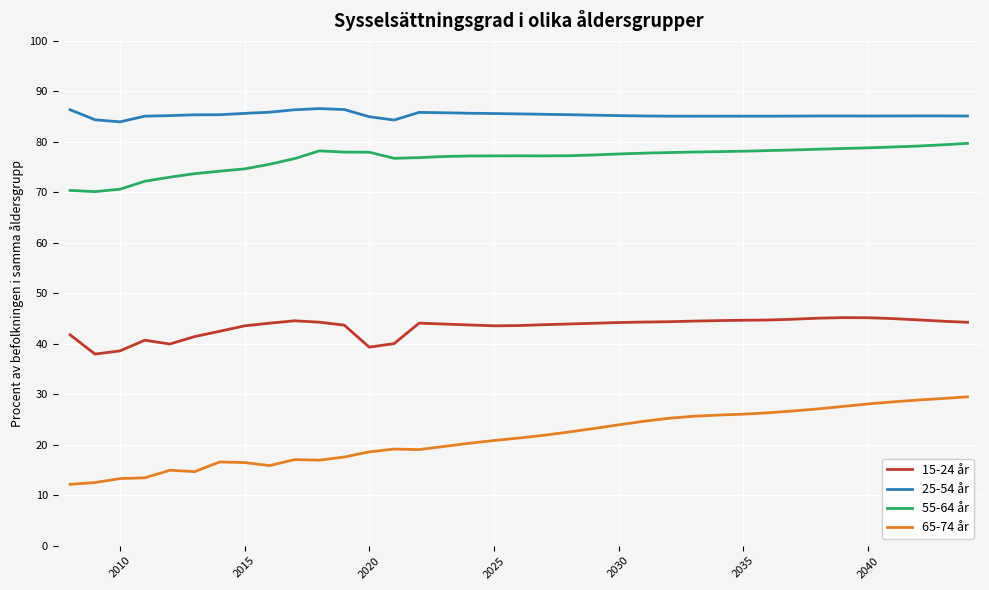

Rank the series by their maximum value, from lowest to highest.

65-74 år, 15-24 år, 55-64 år, 25-54 år